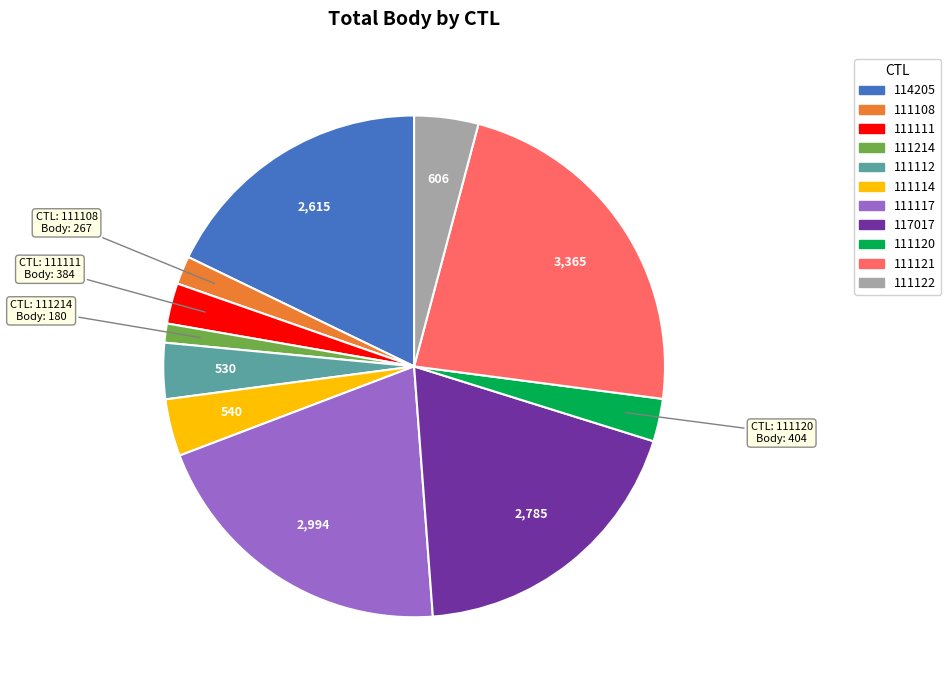

Combined, do 114205 and 111122 account for over 50%?

No